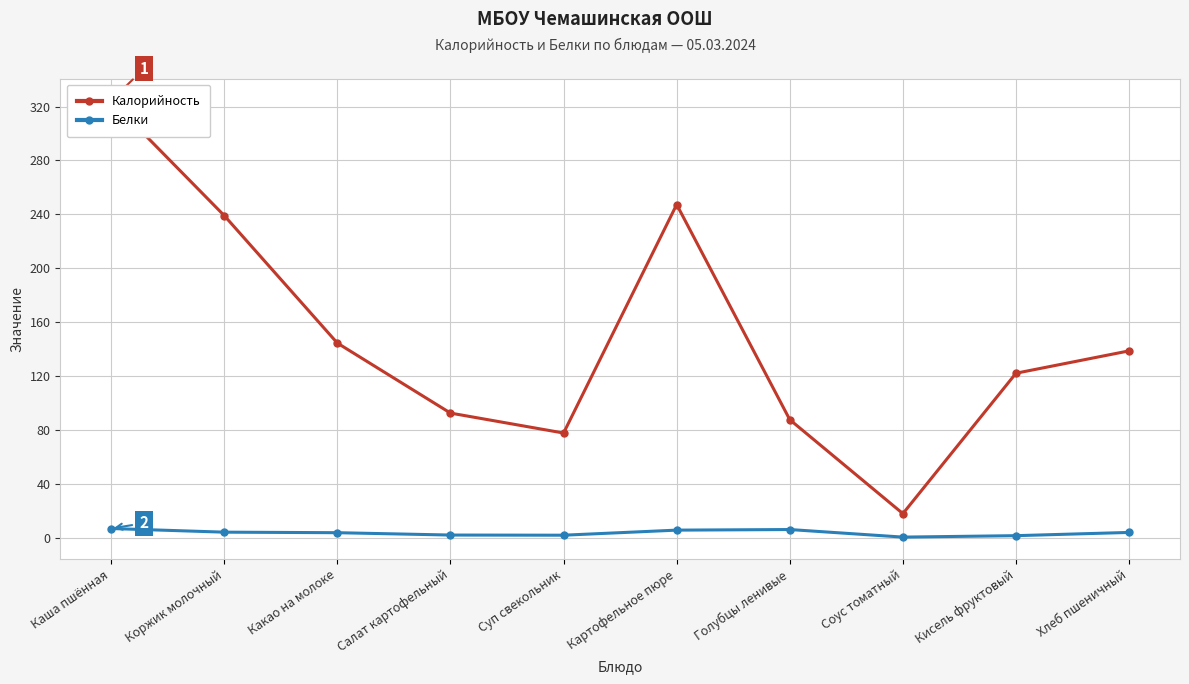

What is the difference between the Белки values at Картофельное пюре and Голубцы ленивые?

0.4